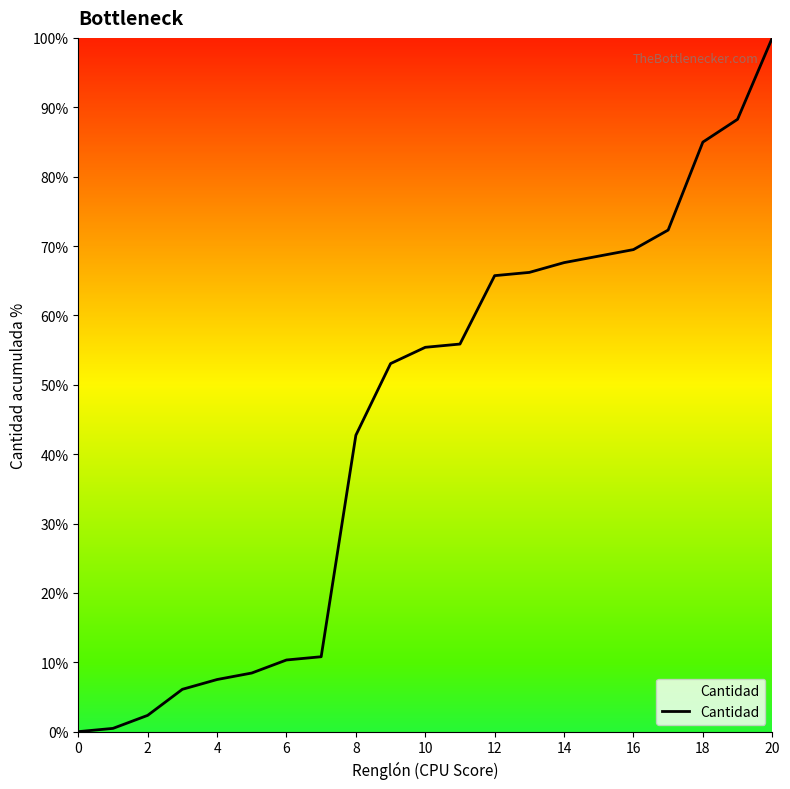

What is the average value?

44.6